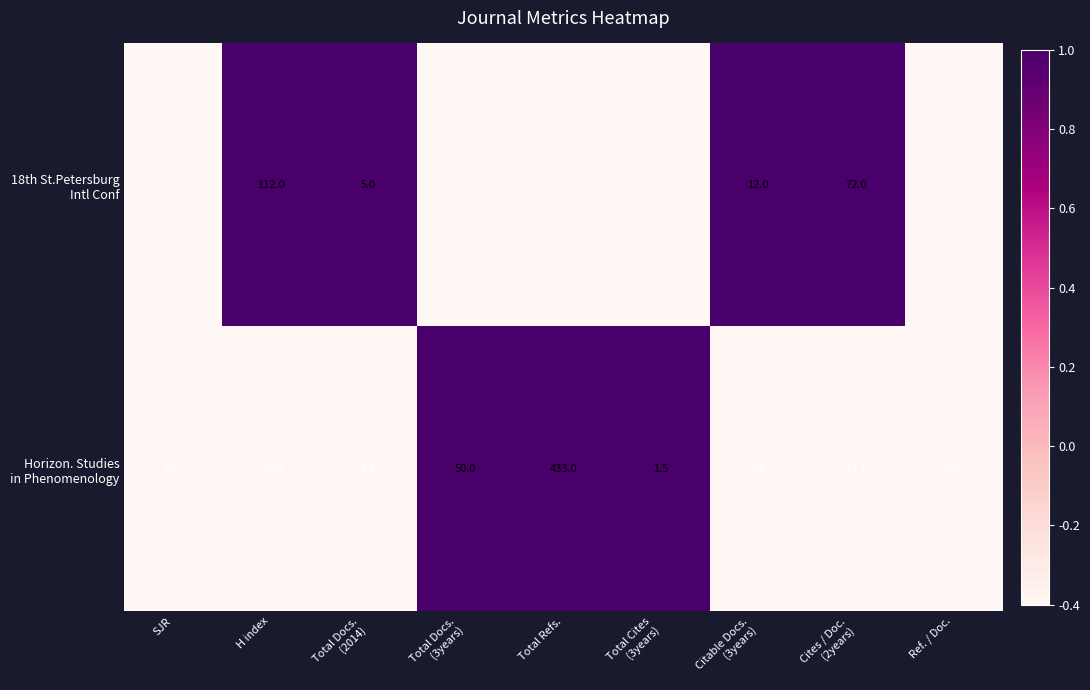

At which category is the sum across all series the highest?

Total Refs.